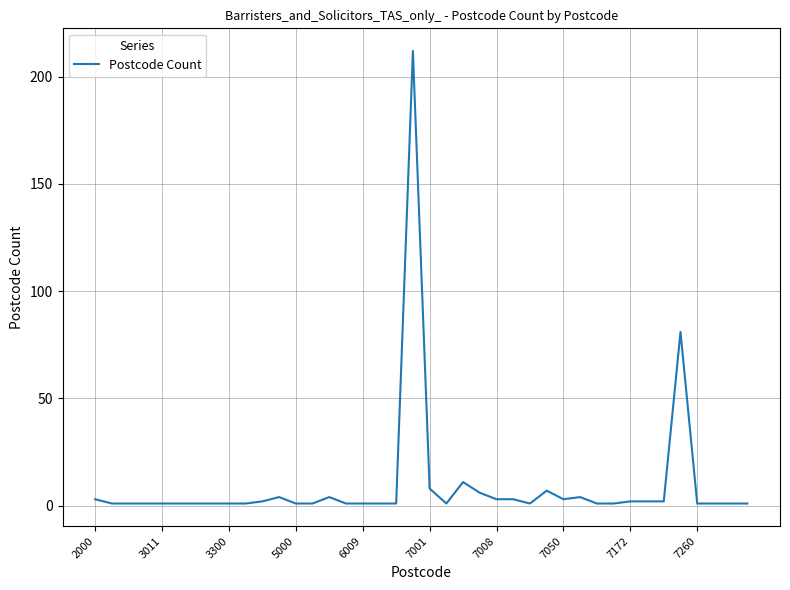

Reading left to right, extract all data points from this chart.

3	1	1	1	1	1	1	1	1	1	2	4	1	1	4	1	1	1	1	212	8	1	11	6	3	3	1	7	3	4	1	1	2	2	2	81	1	1	1	1